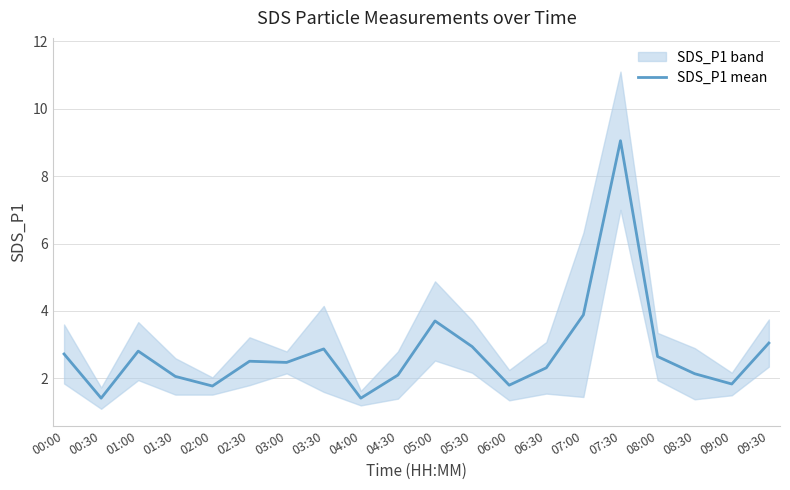

How many points are lower than both their immediate neighbors (excluding endpoints)?

6